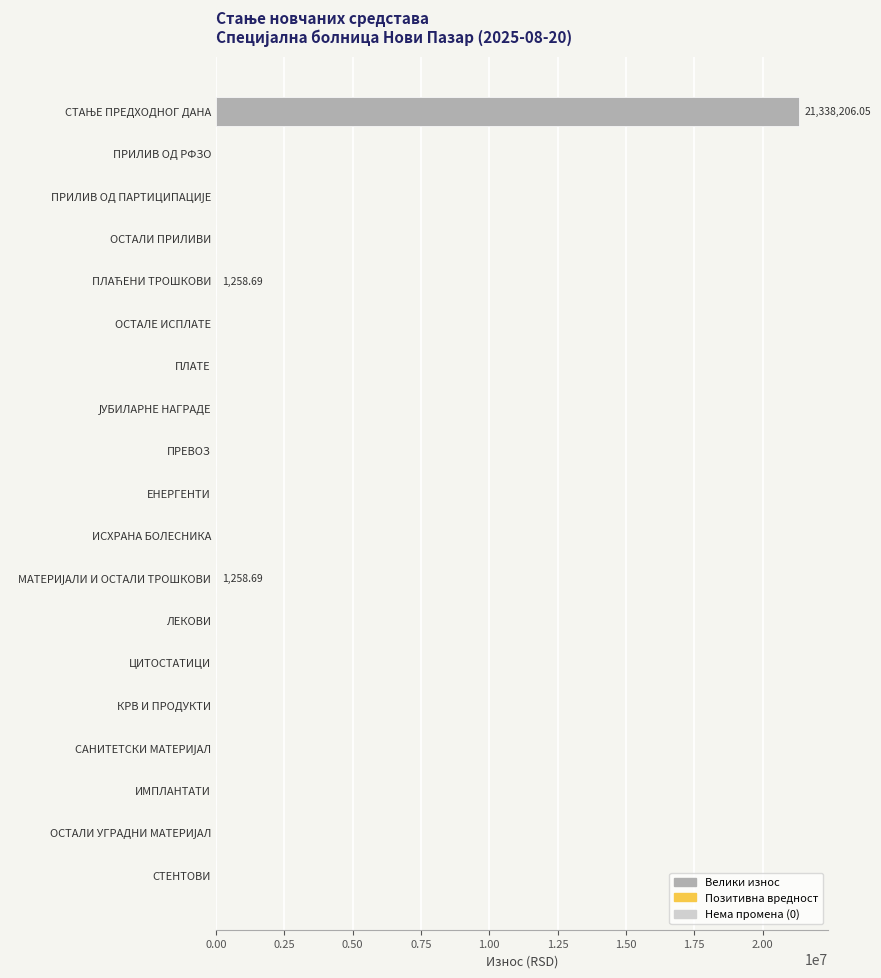

How many data points are above 0?

3